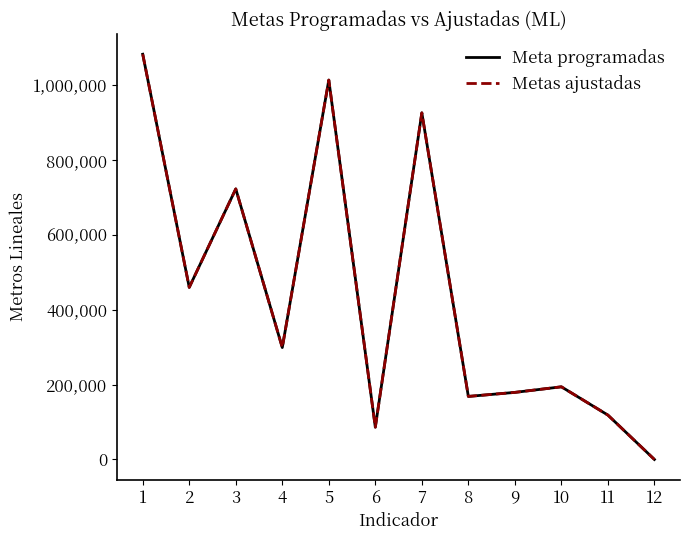

At which label does Metas ajustadas first exceed 299074?

1